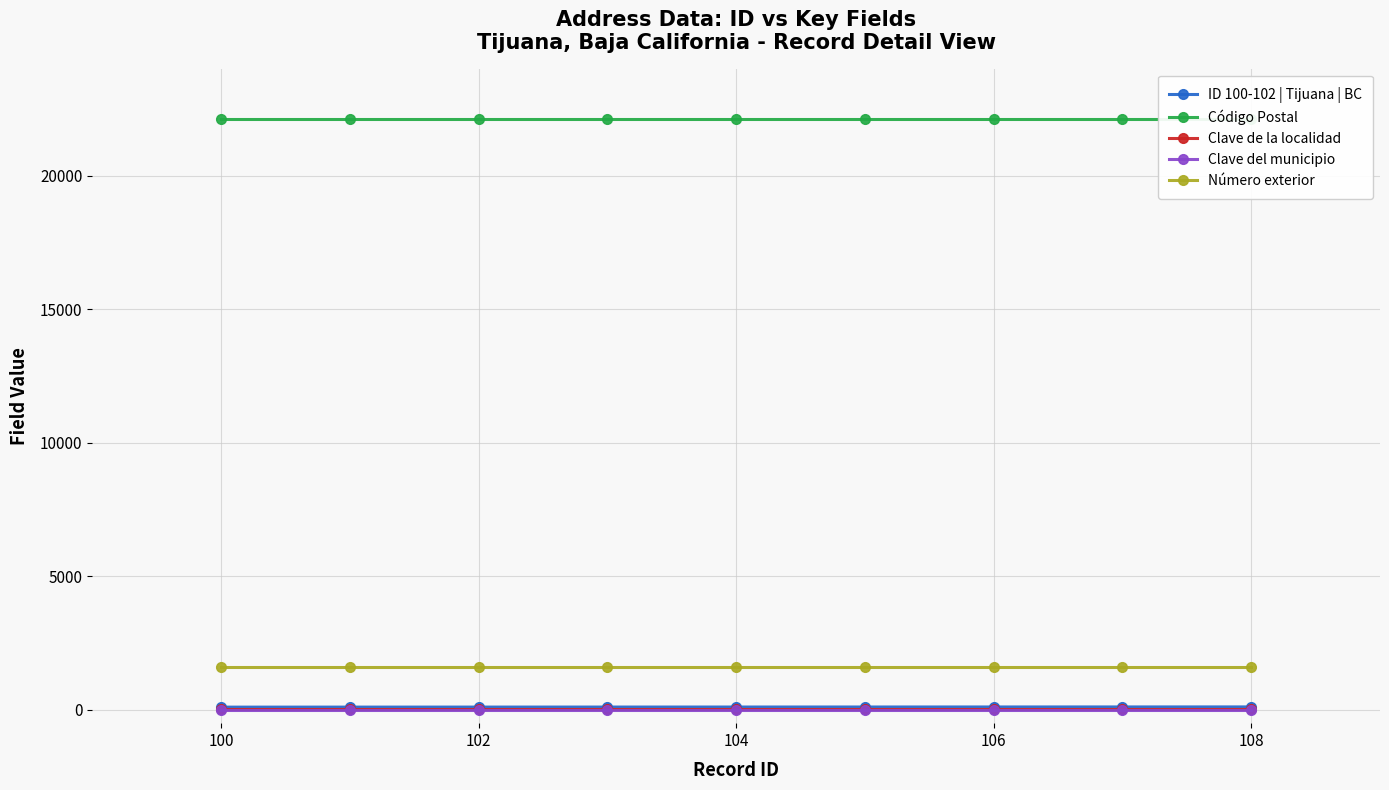

What is the maximum value for Número exterior?

1600